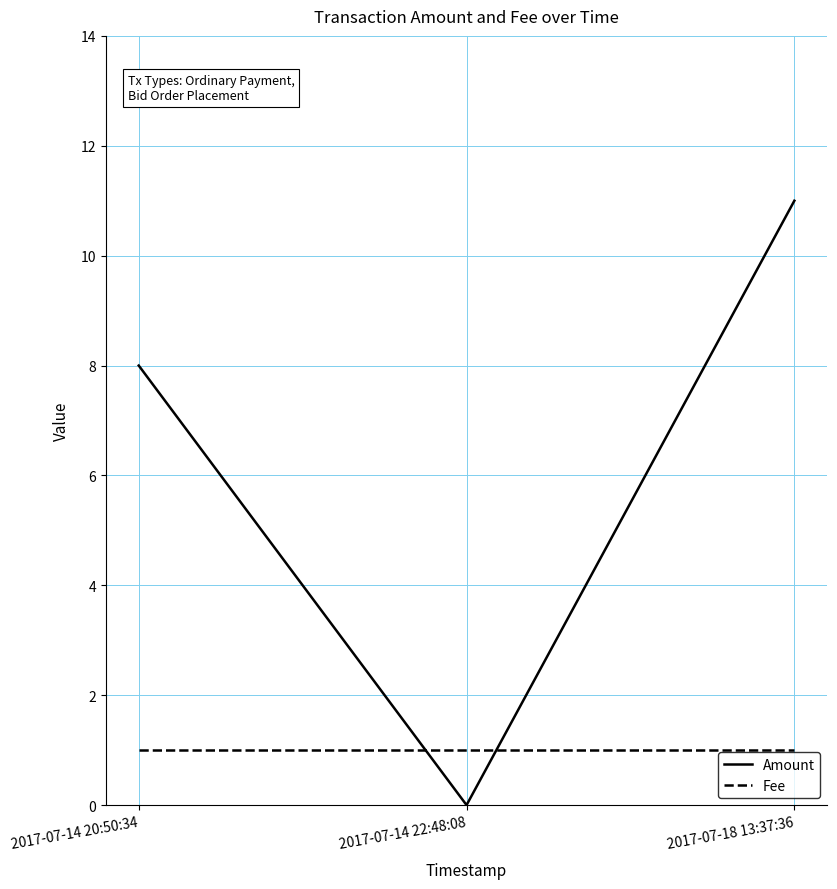

Is this an area chart (filled region under the line)?

No